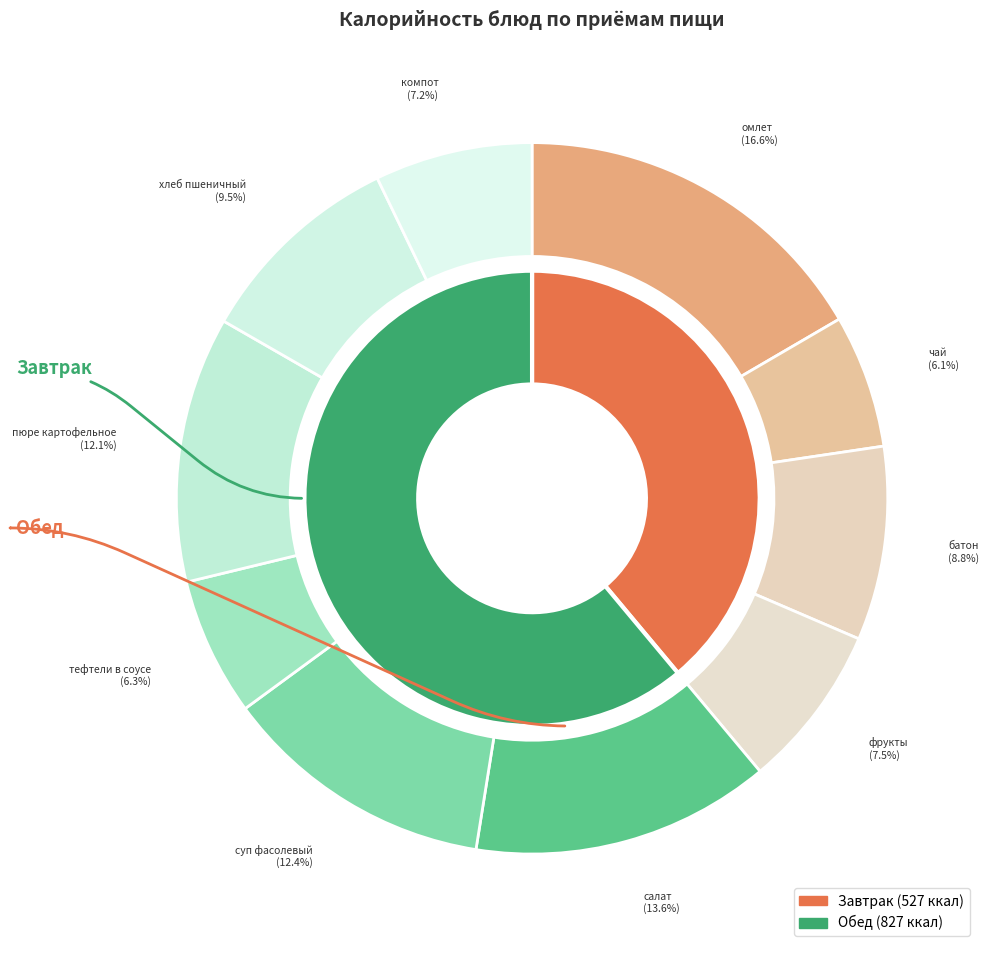

Between хлеб пшеничный and фрукты, which is larger?

хлеб пшеничный